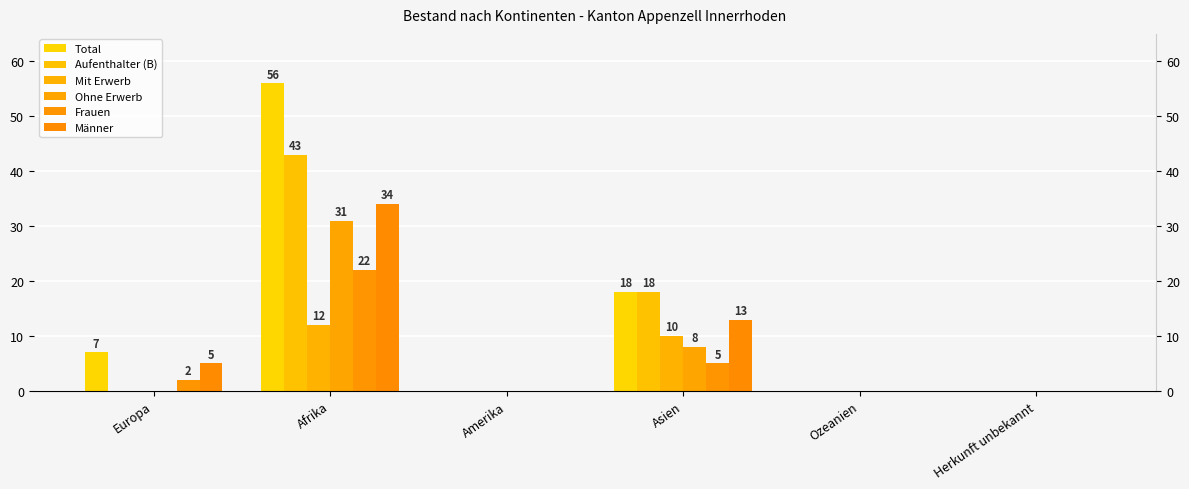

Between Amerika and Ozeanien, which series saw the biggest shift?

Total